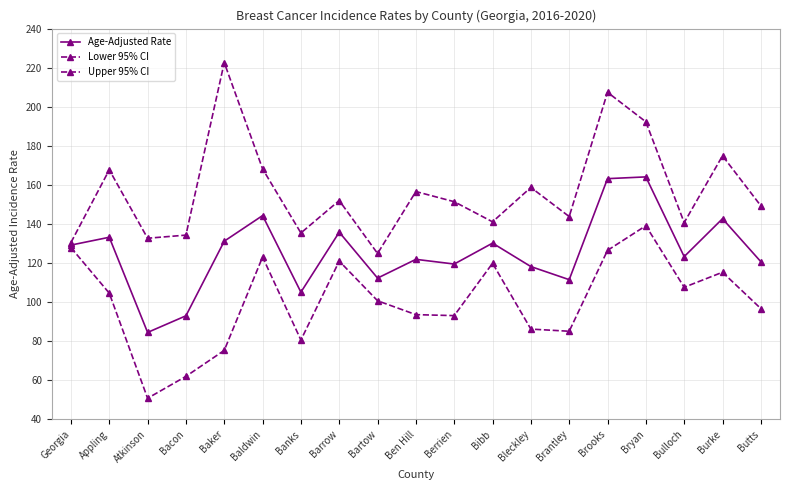

How many categories are shown in the chart?

19